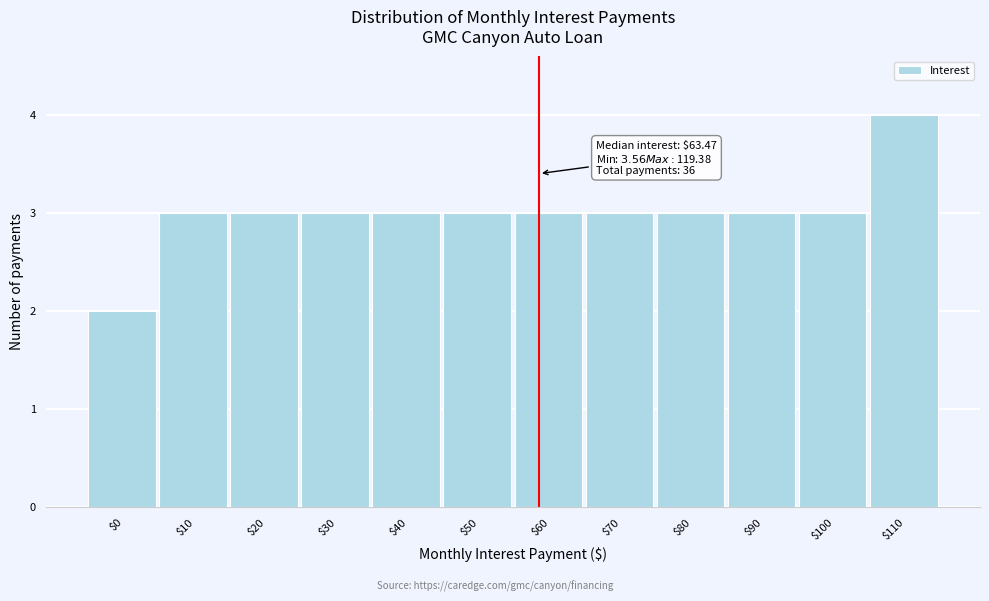

Reading right to left, extract all data points from this chart.

4	3	3	3	3	3	3	3	3	3	3	2